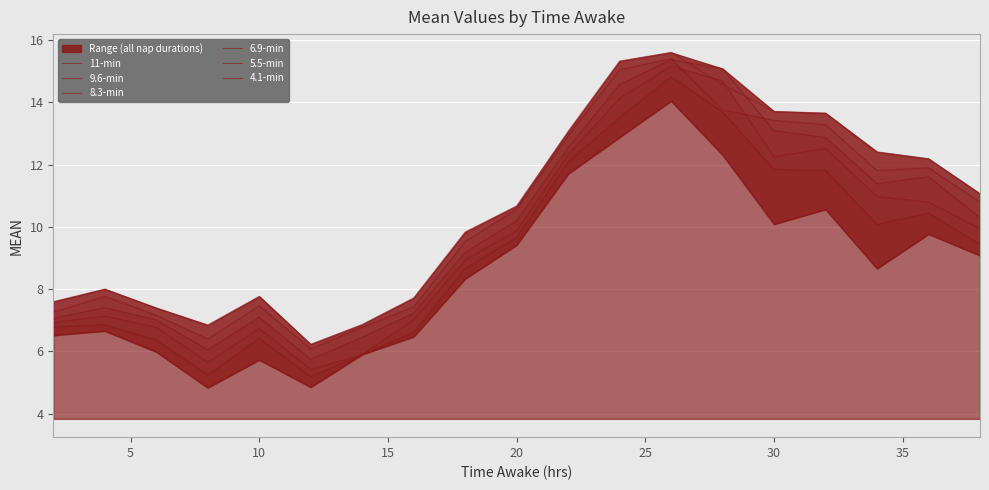

What is the difference between the maximum and minimum values in the 8.3-min series?

9.6